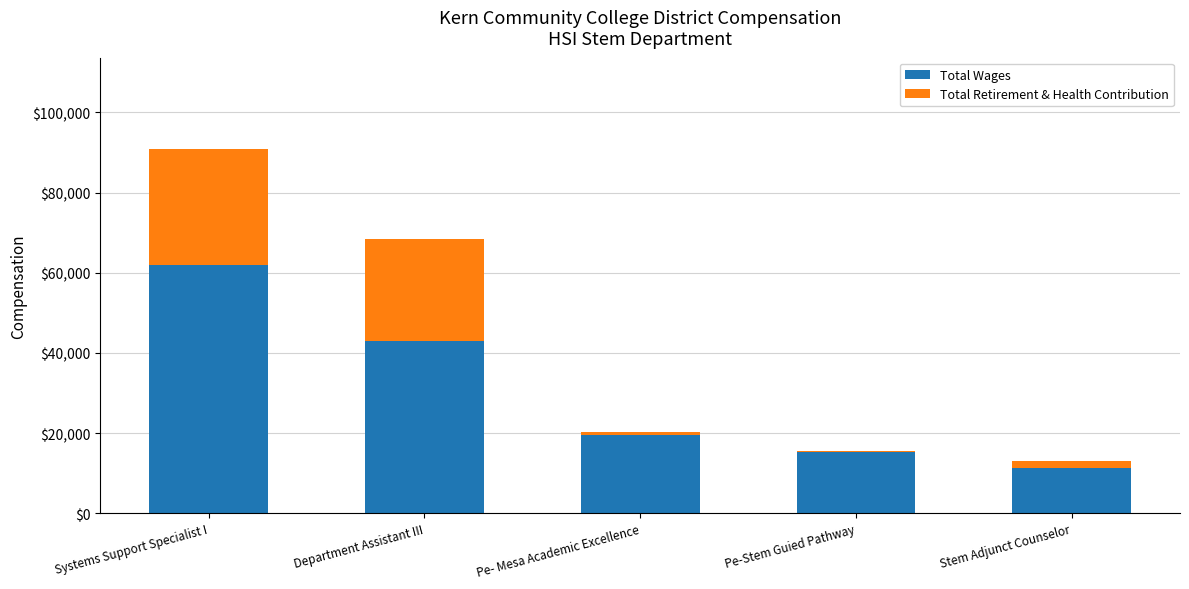

Which category has the highest value in the Total Wages series?

Systems Support Specialist I